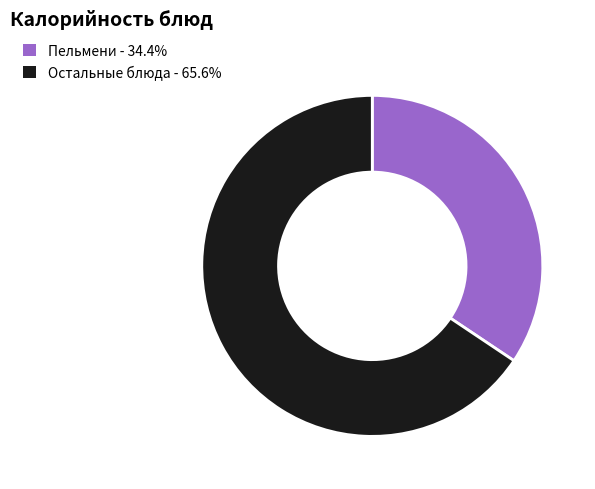

Is there any slice that represents more than half of the pie?

Yes